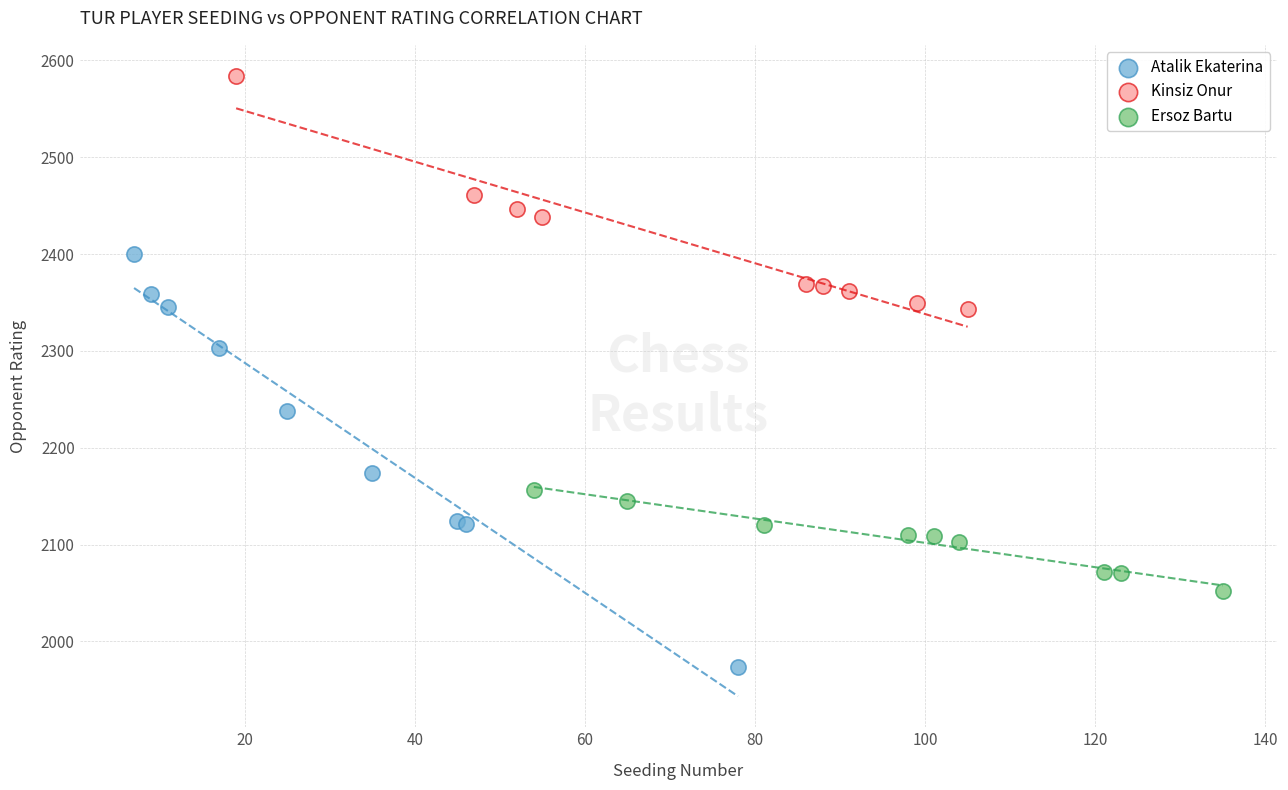

Which series contains the highest Y value?

Kinsiz Onur